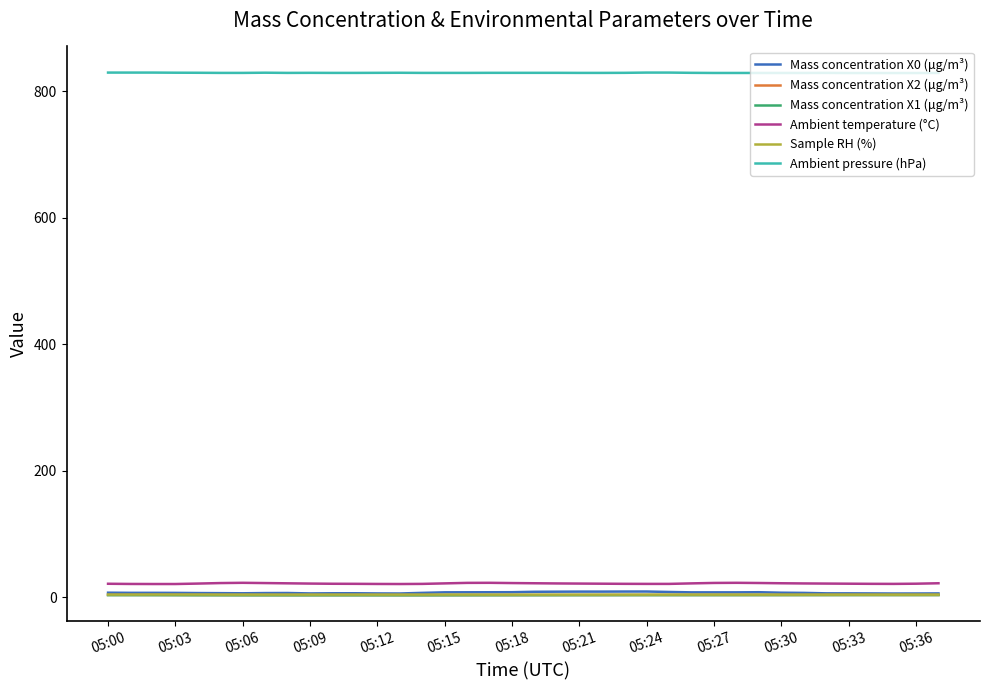

Does the chart display data point markers on the line(s)?

No